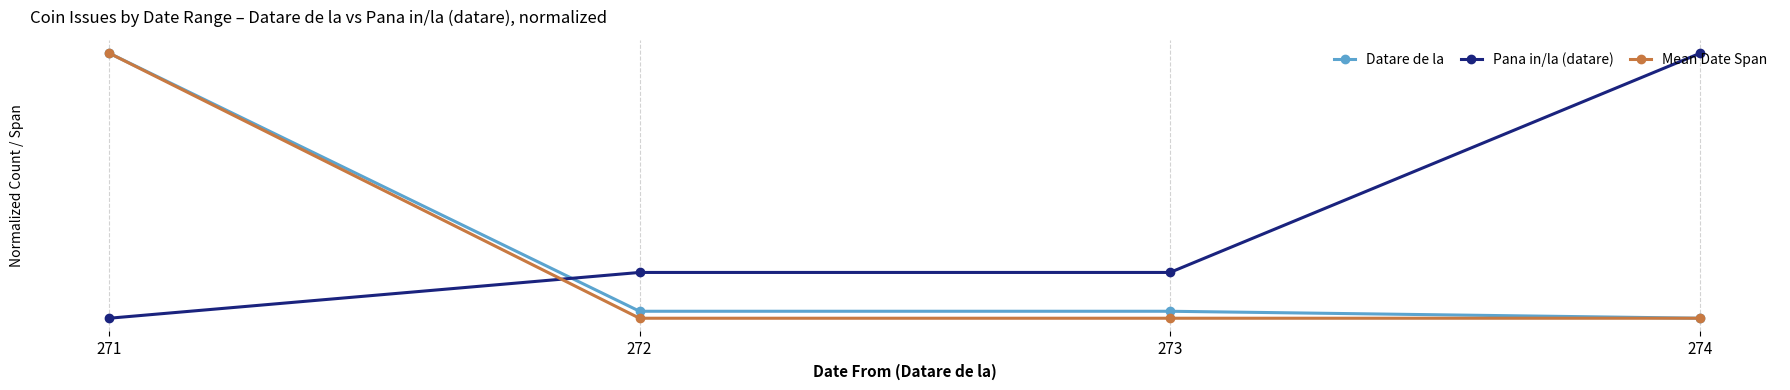

Between which two adjacent categories do Pana in/la (datare) and Datare de la first intersect?

271 and 272